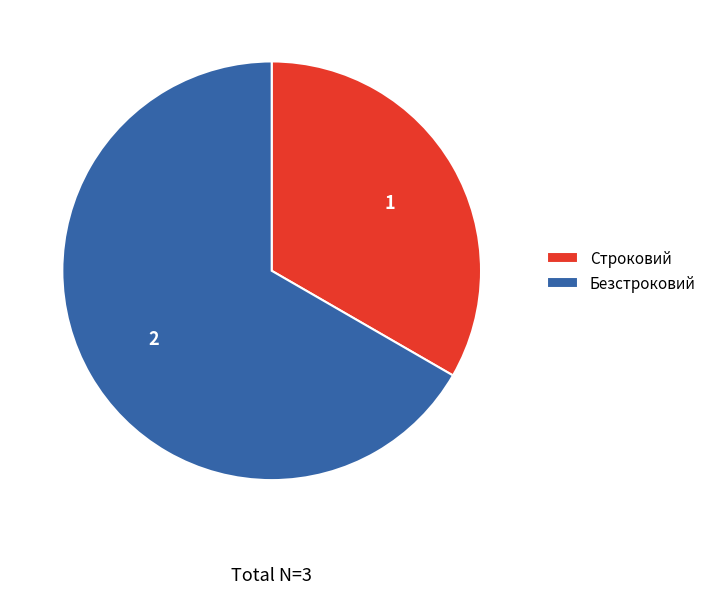

Rank the categories by value from highest to lowest.

Безстроковий, Строковий